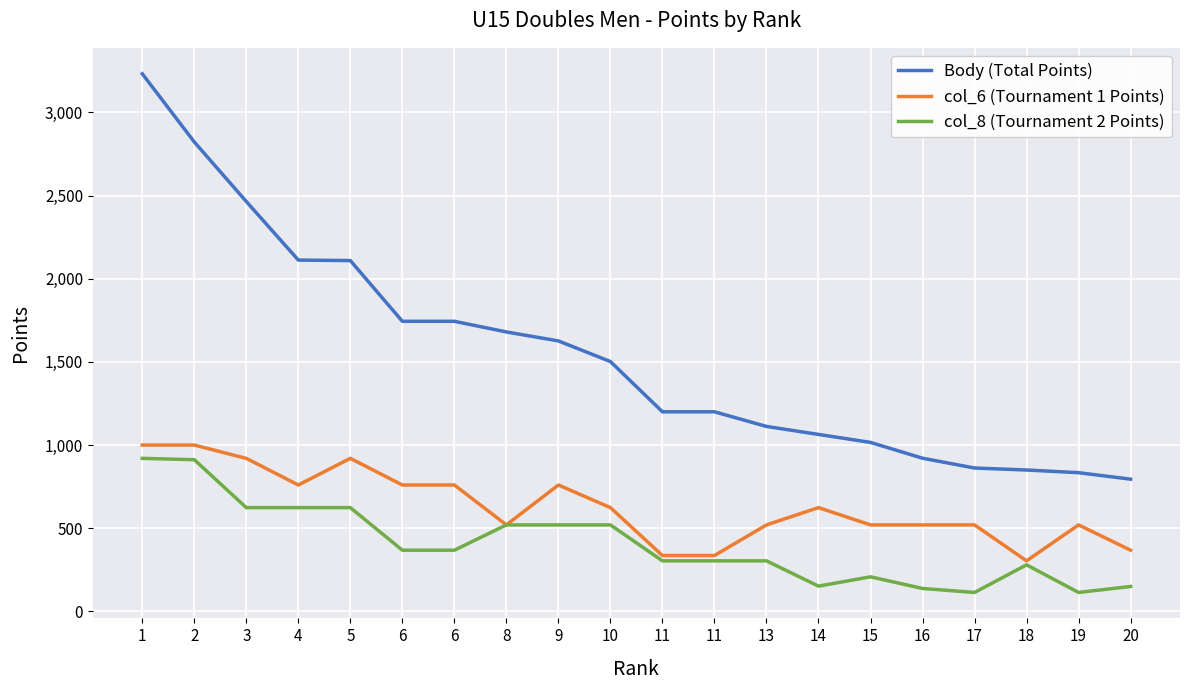

Does the chart have visible grid lines?

Yes